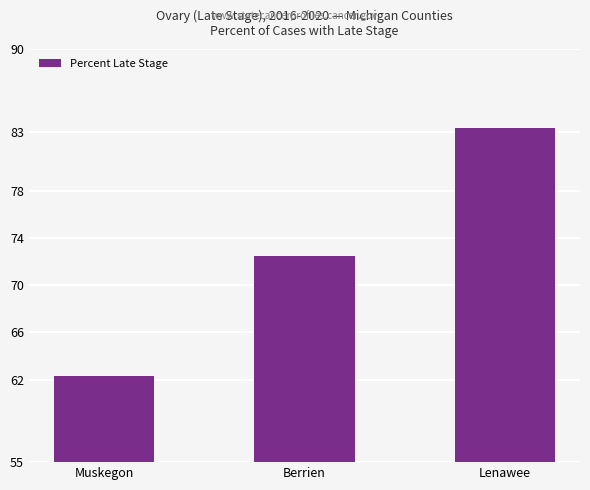

What is the value of the 1st bar from the left?

62.3